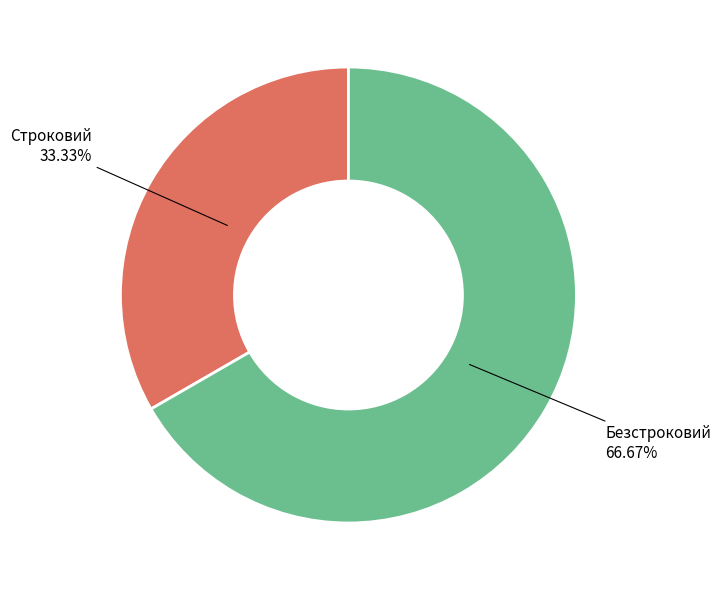

Which slice is the smallest?

Строковий